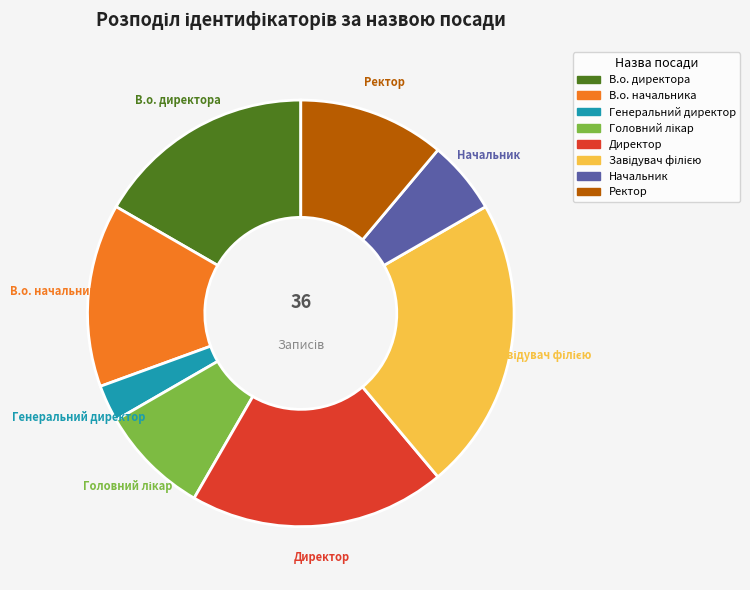

Count the number of slices in the pie.

8